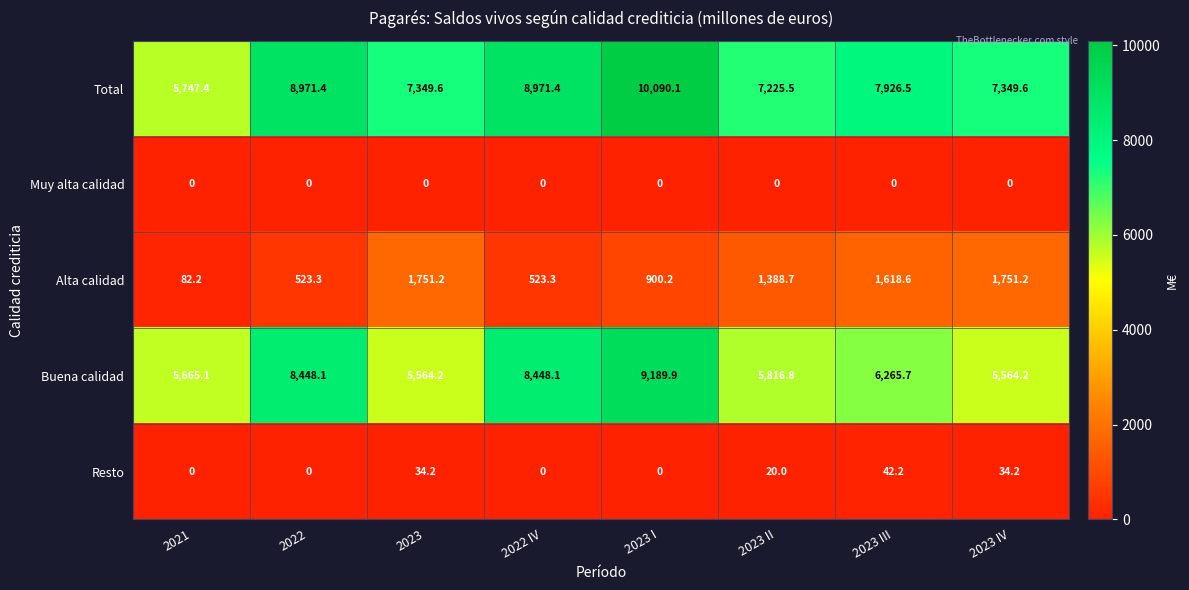

What is the average value of the Total series?

7953.9